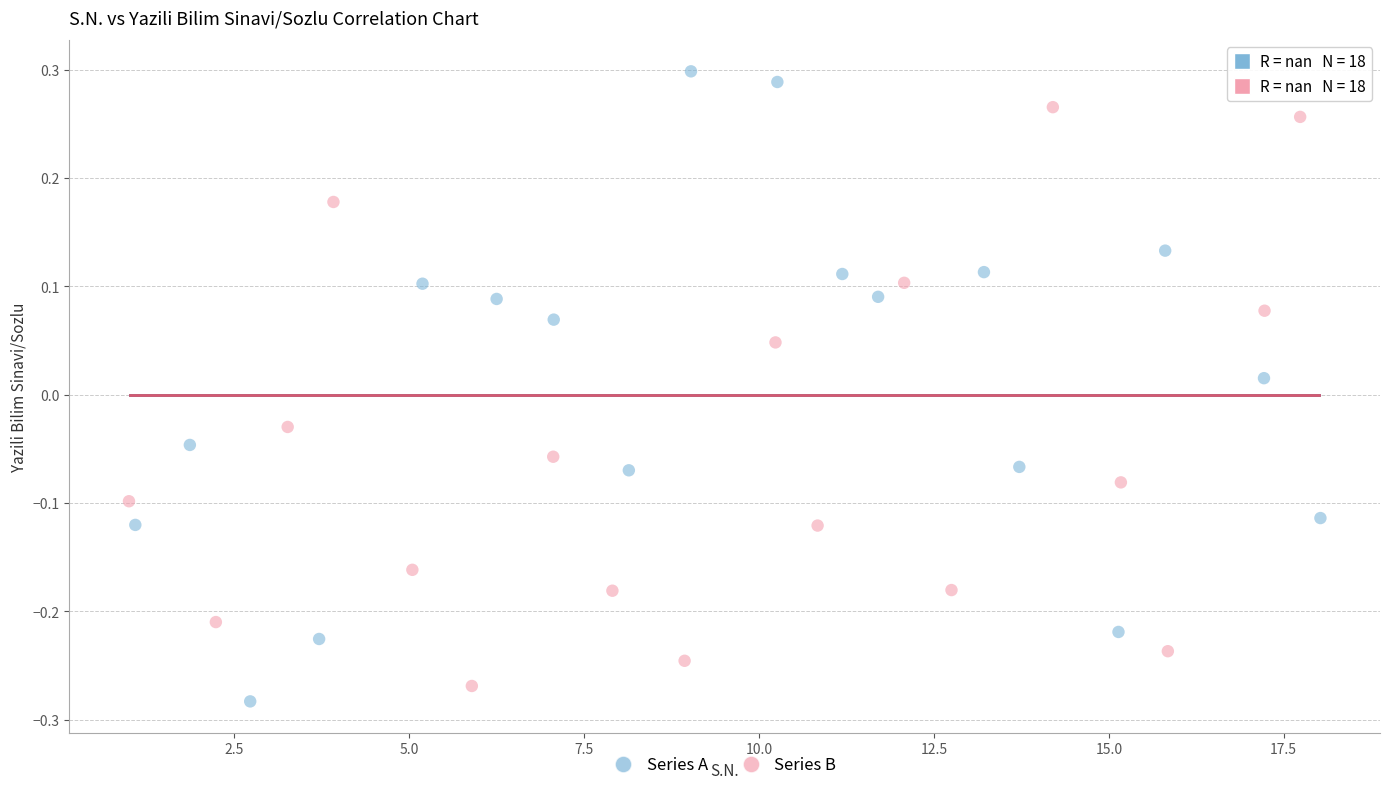

Which series has the widest spread of Y values?

Series A